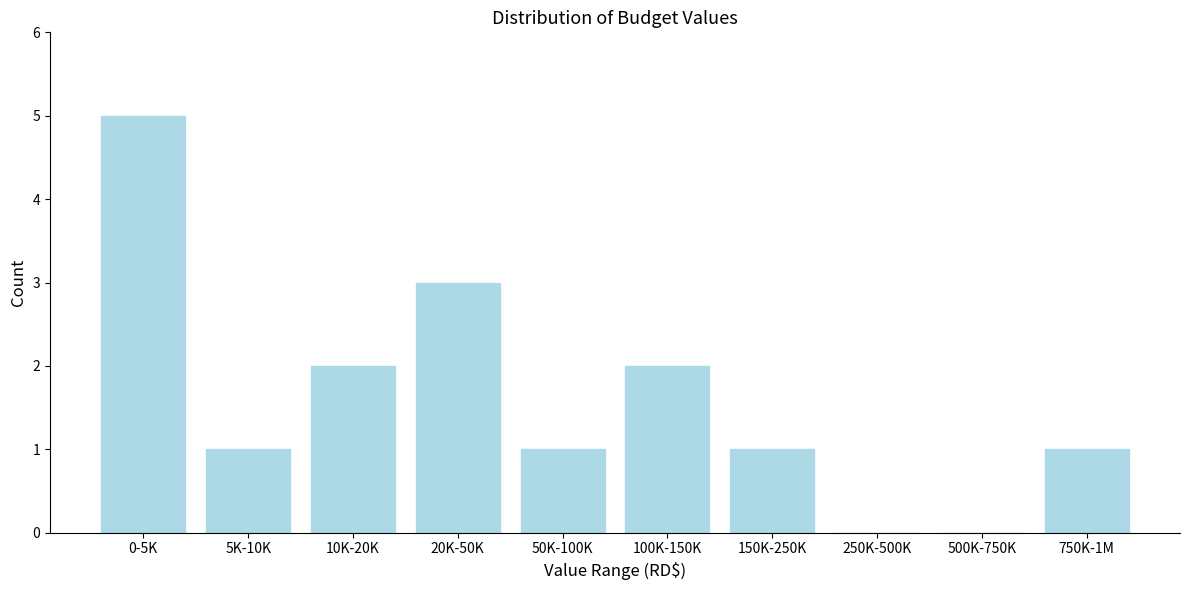

Reading left to right, transcribe all the data shown in this chart.

0-5K=5	5K-10K=1	10K-20K=2	20K-50K=3	50K-100K=1	100K-150K=2	150K-250K=1	250K-500K=0	500K-750K=0	750K-1M=1